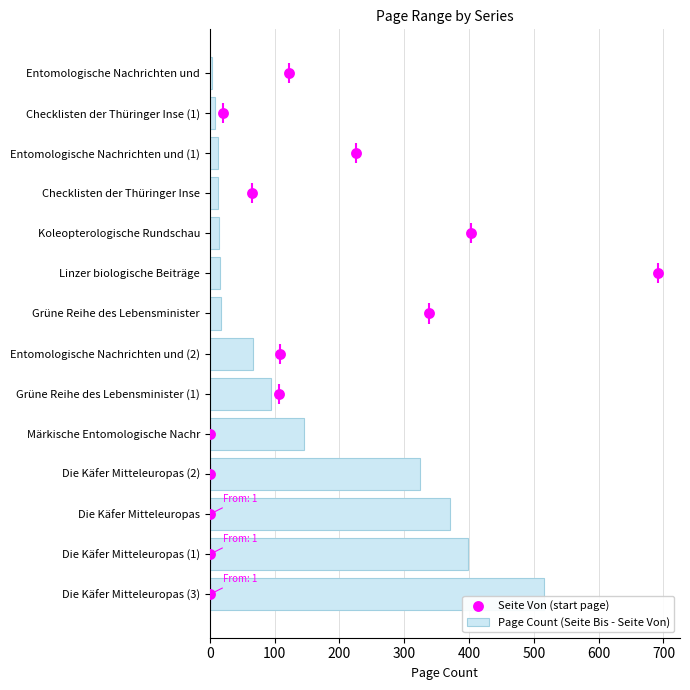

What is the maximum value for Page Count (Seite Bis - Seite Von)?

515